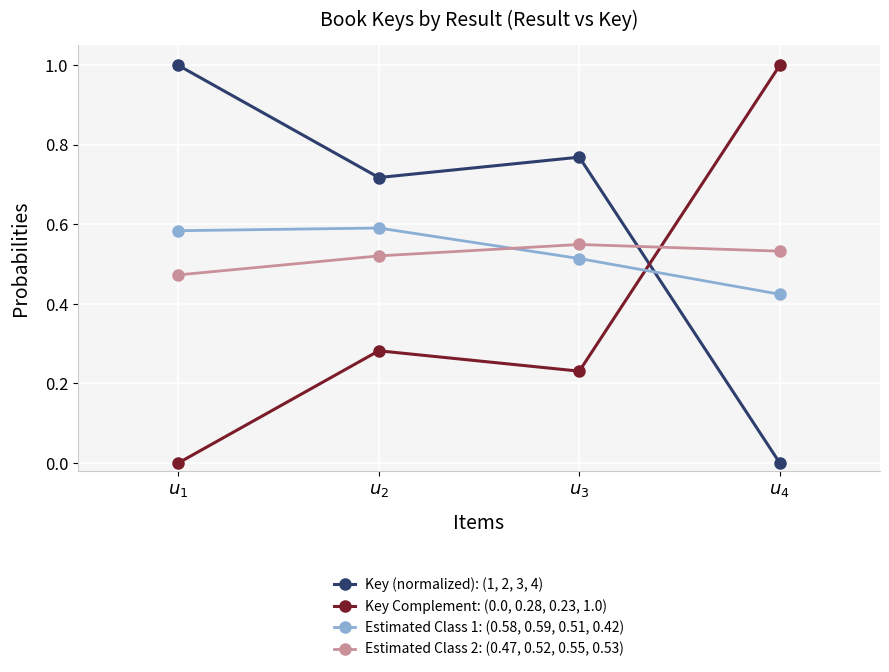

What is the maximum value shown in the chart?

1.0